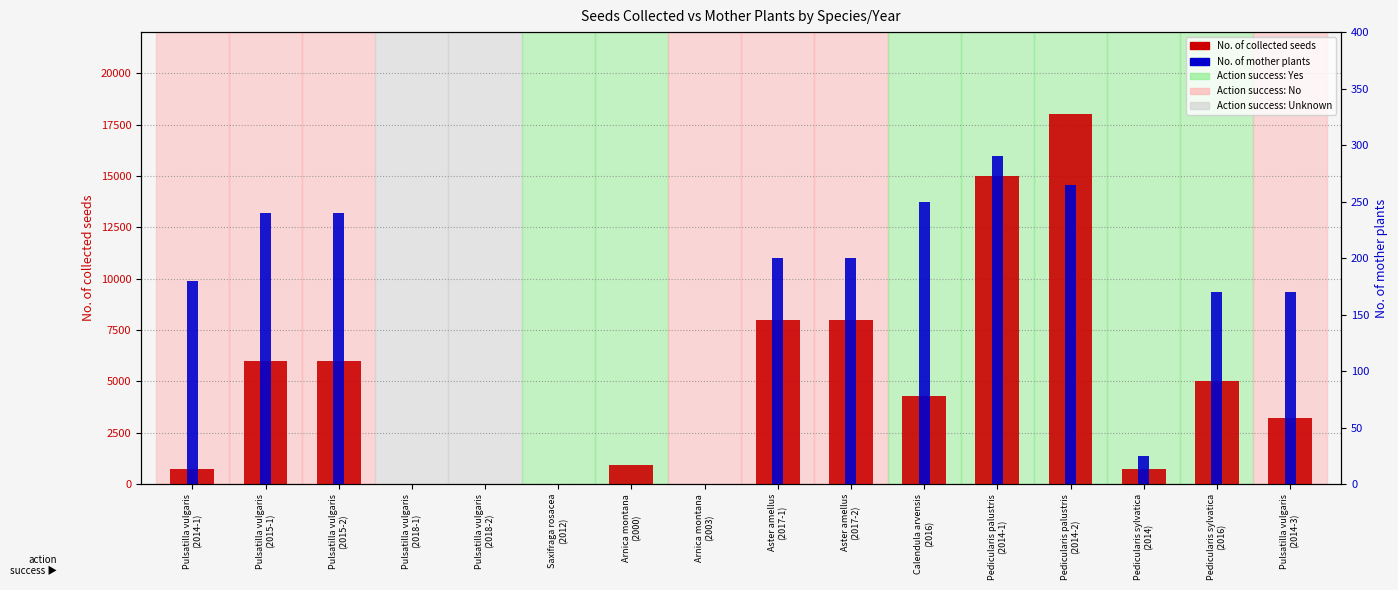

Which series has the largest total across all categories?

No. of collected seeds